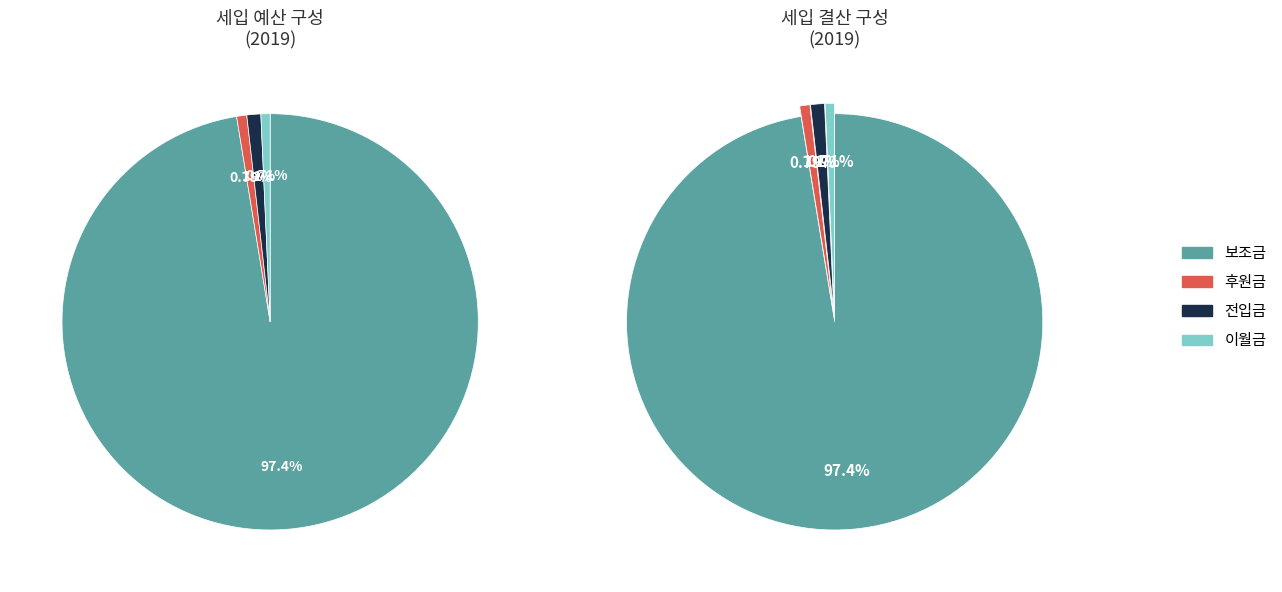

What percentage do 후원금 and 전입금 together represent?

1.9%